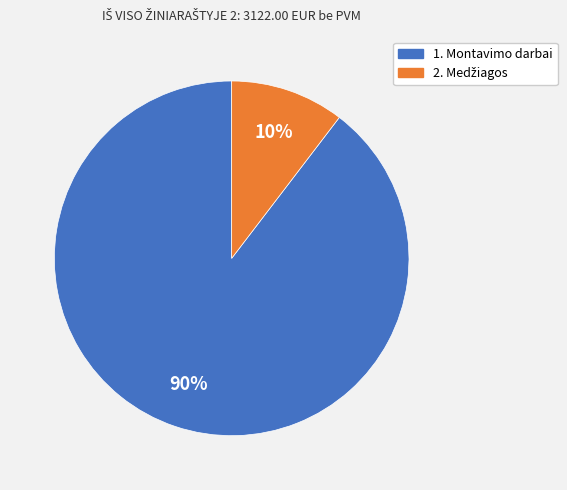

What percentage is the 1. Montavimo darbai slice, to the nearest percent?

90%